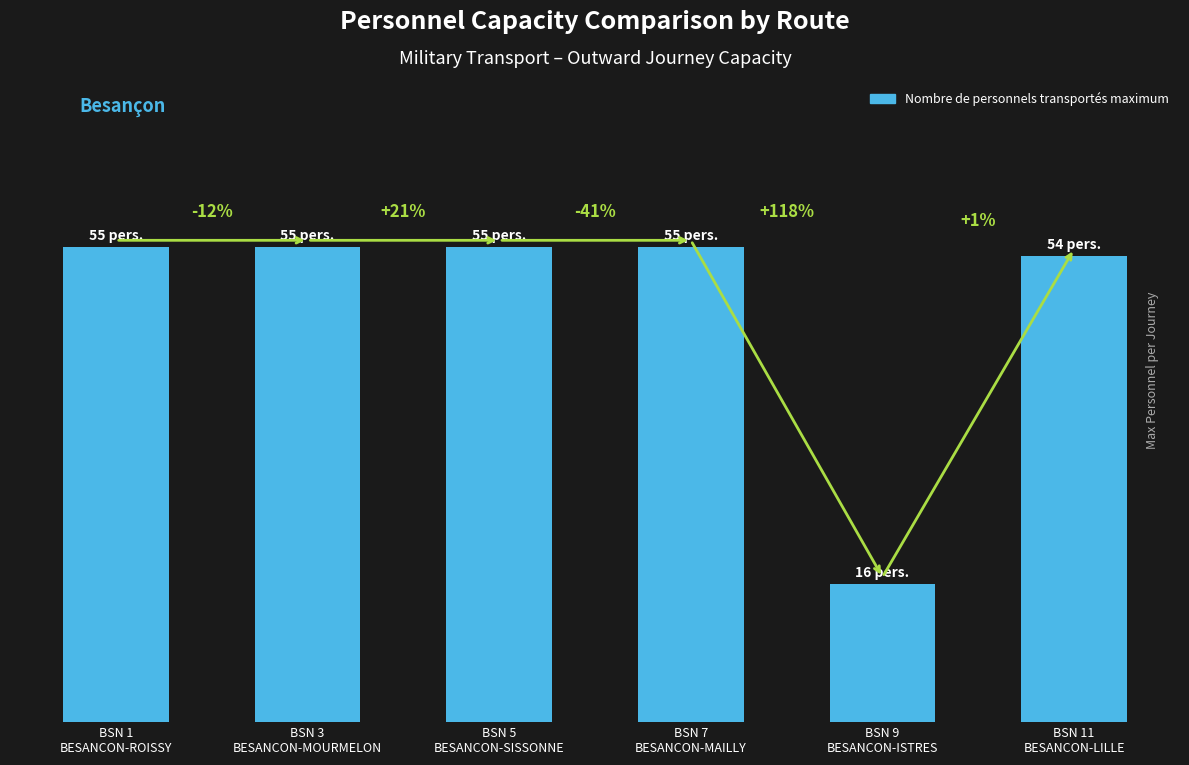

What is the greatest value displayed?

55